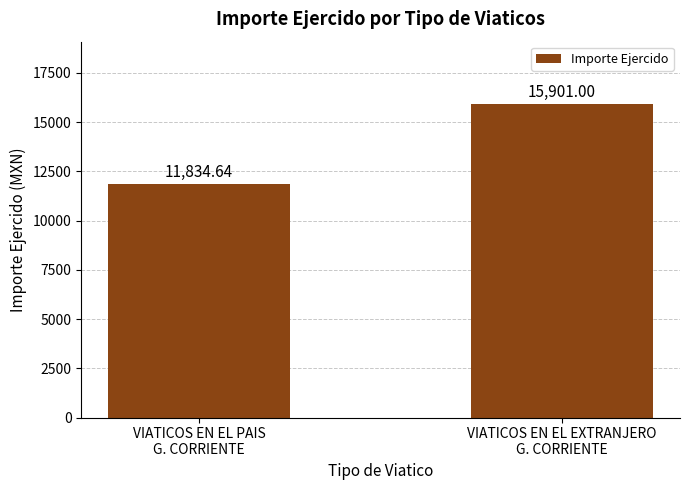

At which category does the chart reach its minimum across all series?

VIATICOS EN EL PAIS
G. CORRIENTE